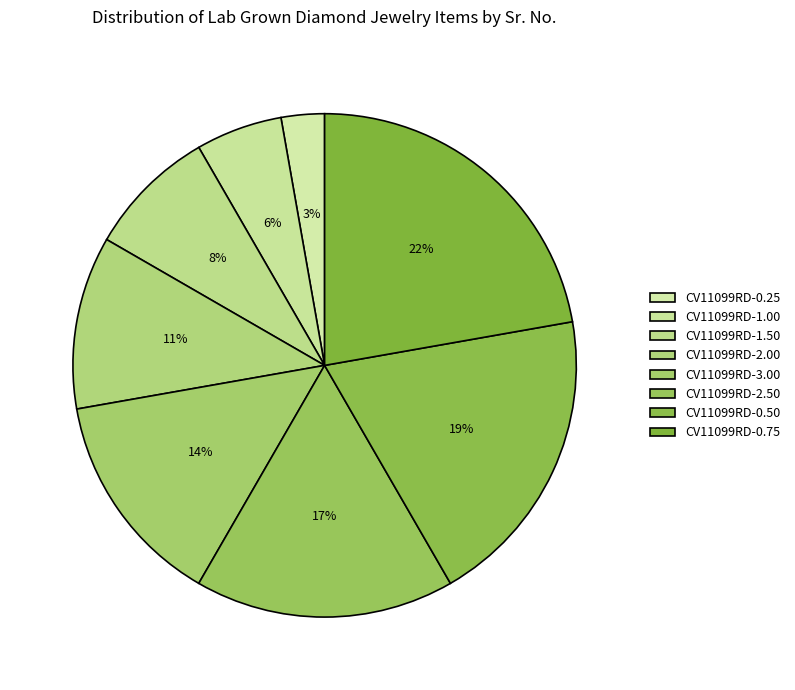

Which has a higher value, CV11099RD-2.00 or CV11099RD-1.00?

CV11099RD-2.00